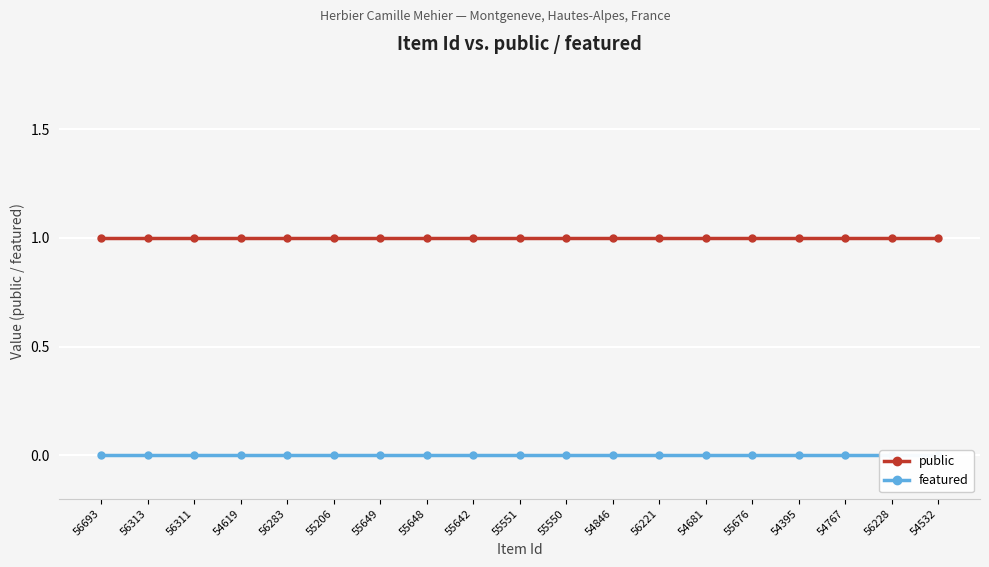

Which category has the highest value across all series?

56693